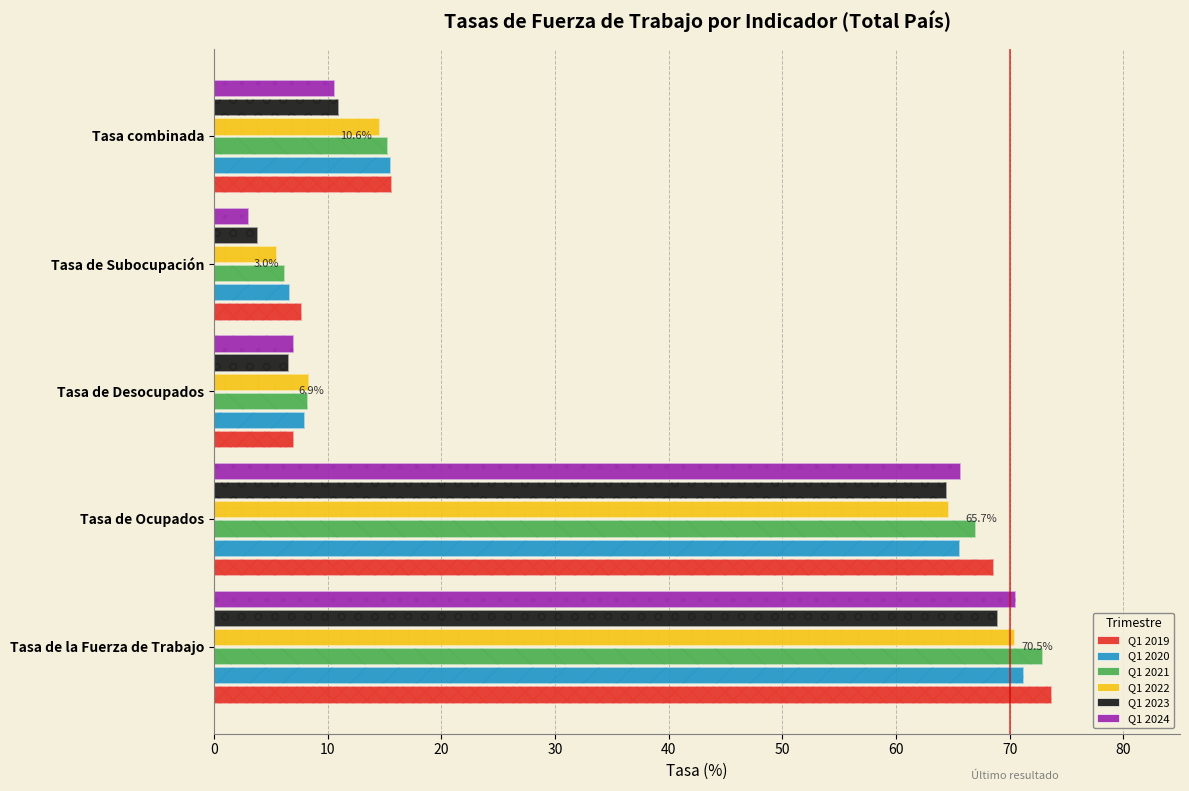

Rank the series by their maximum value, from lowest to highest.

Q1 2023, Q1 2022, Q1 2024, Q1 2020, Q1 2021, Q1 2019